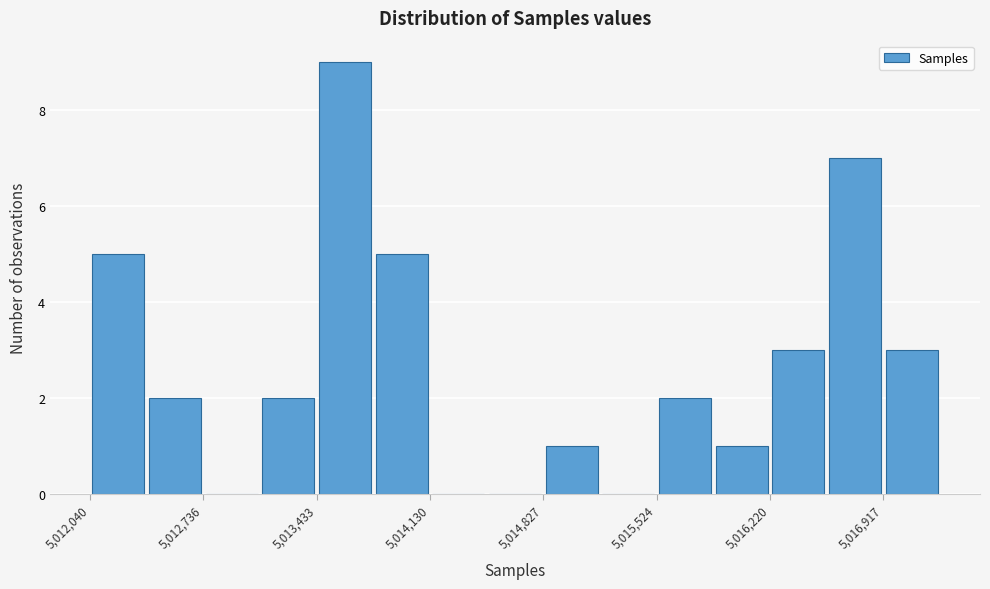

Read against the x-axis, roughly where is the centre of the tallest bar?

5013600